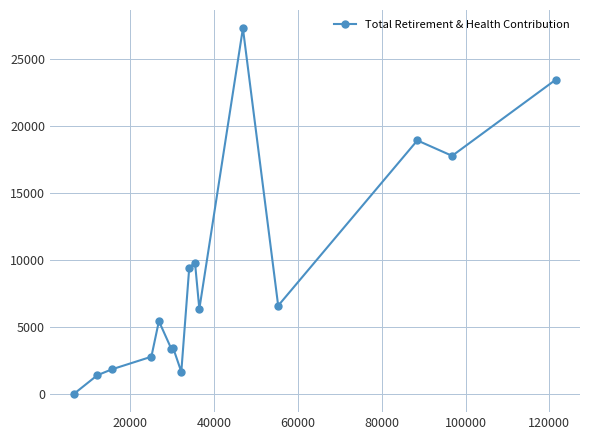

What is the difference between the maximum and minimum values?

27306